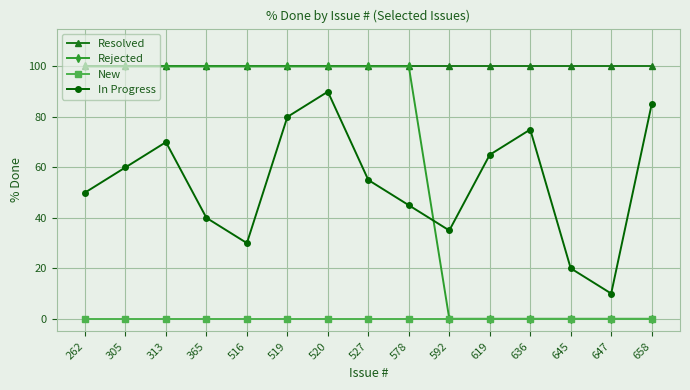

Reading left to right, extract all data points from this chart.

Resolved: 100	100	100	100	100	100	100	100	100	100	100	100	100	100	100
Rejected: 100	100	100	100	100	100	100	100	100	0	0	0	0	0	0
New: 0	0	0	0	0	0	0	0	0	0	0	0	0	0	0
In Progress: 50	60	70	40	30	80	90	55	45	35	65	75	20	10	85